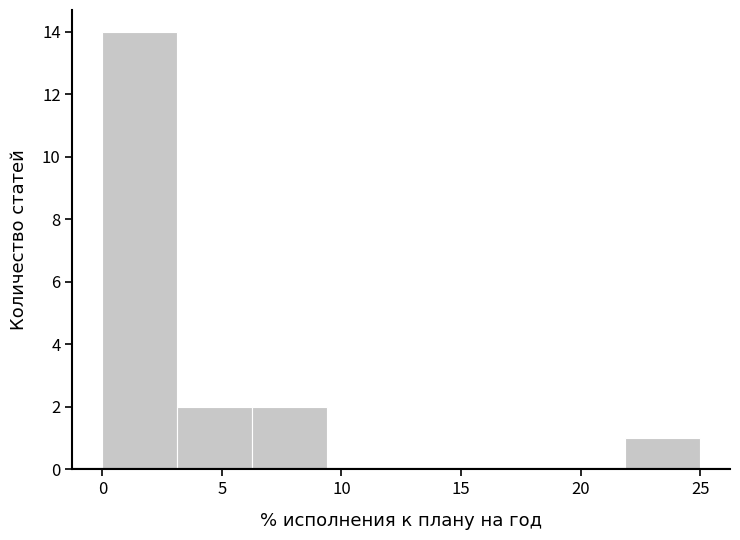

How tall is the bar that spans 22.0 to 25.0 on the x-axis? Neither the bar edges nor the heights are printed on the chart, so give them approximately, as read against the axes.

1